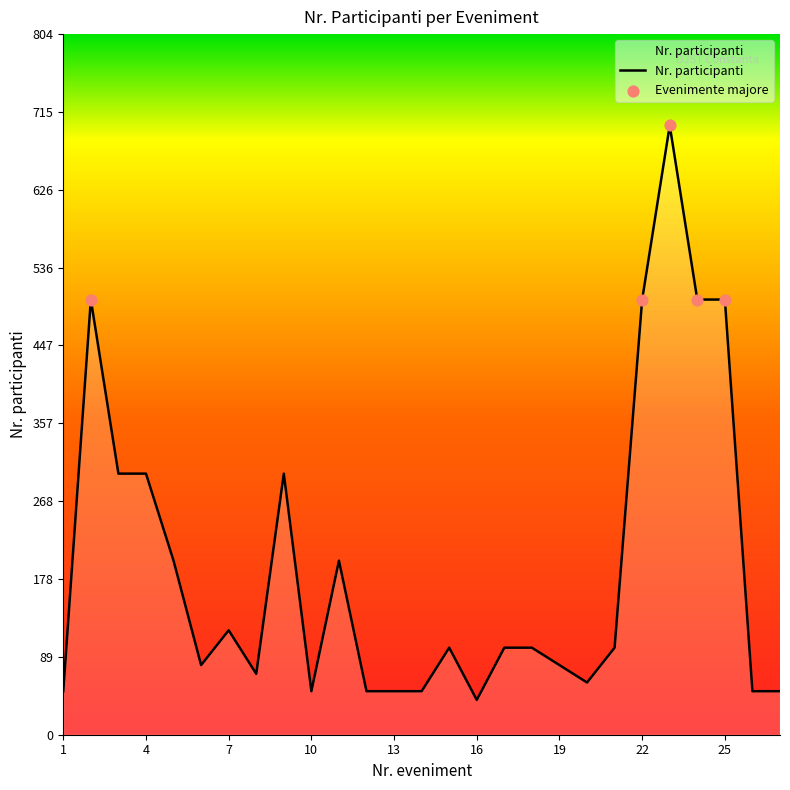

What is the smallest value displayed?

40